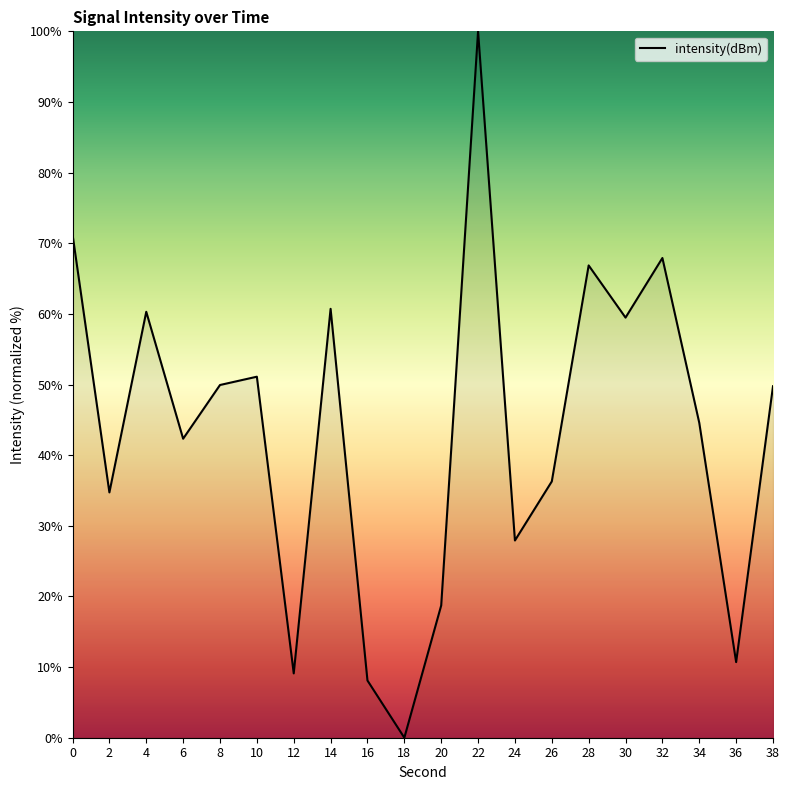

Between 24 and 20, which is larger?

24